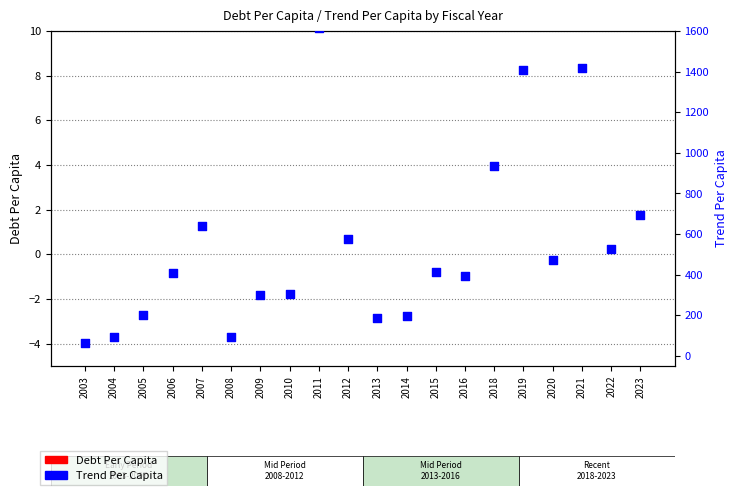

Is the value of Debt Per Capita at 2010 greater than the value of Trend Per Capita at 2006?

No